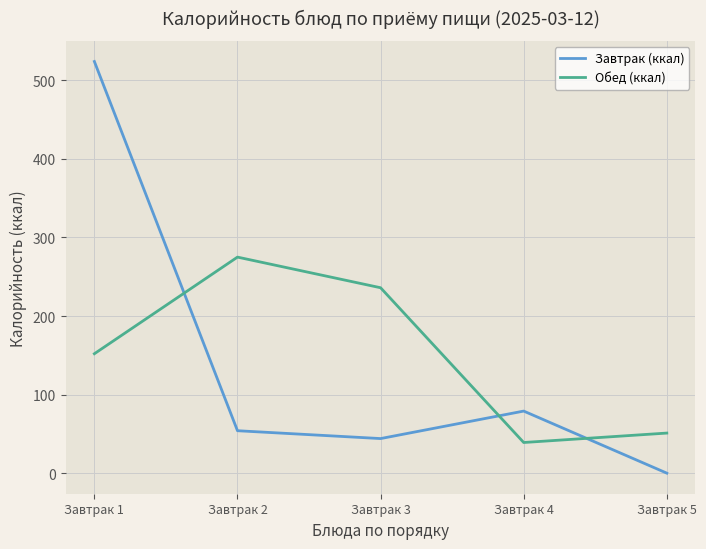

What is the approximate value of Завтрак (ккал) at Завтрак 1, to the nearest 50?

500